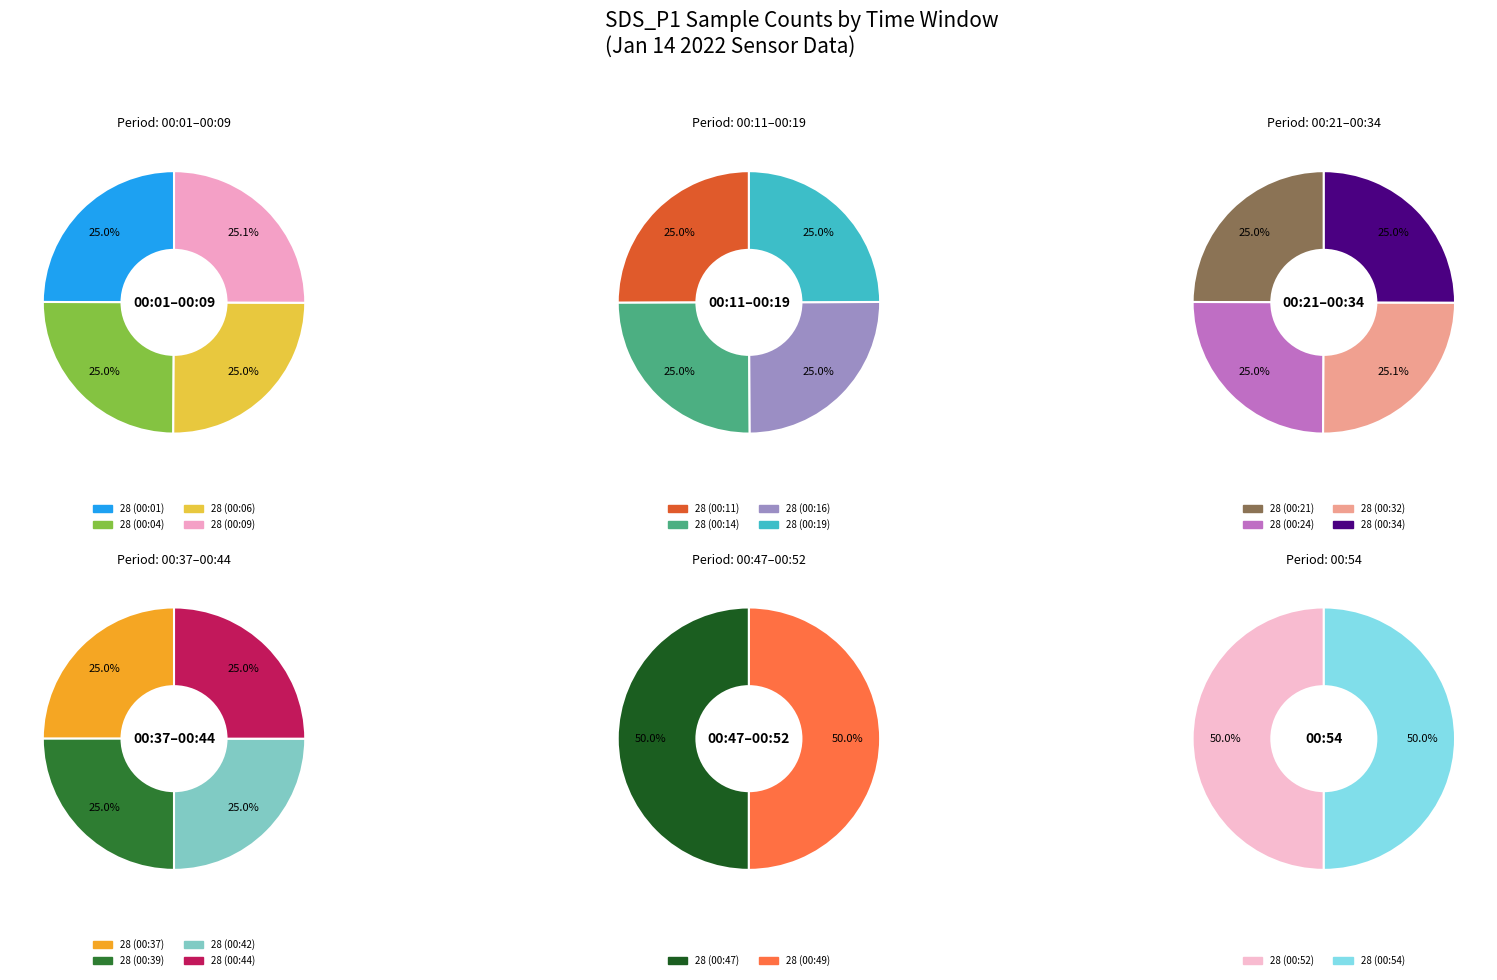

How many slices are in this pie chart?

20